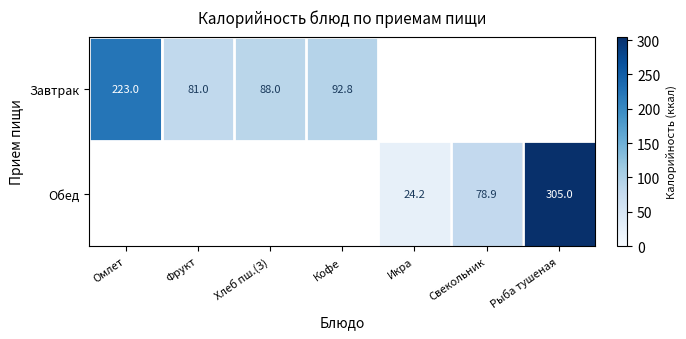

True or false: Завтрак has a value of 116.7 at Хлеб пш.(З).

False